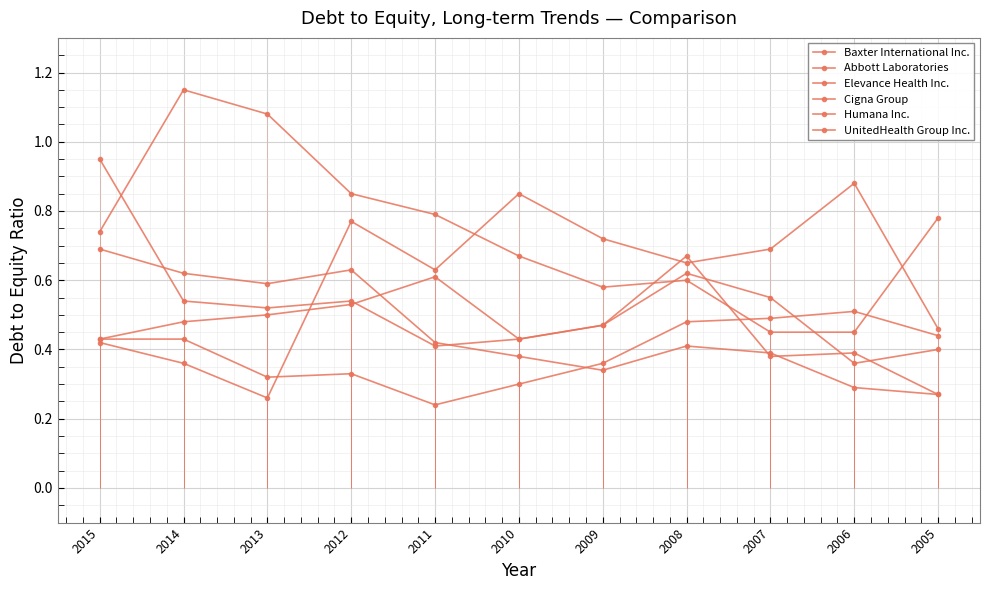

Which series ends up on top after the final intersection of Humana Inc. and Baxter International Inc.?

Baxter International Inc.